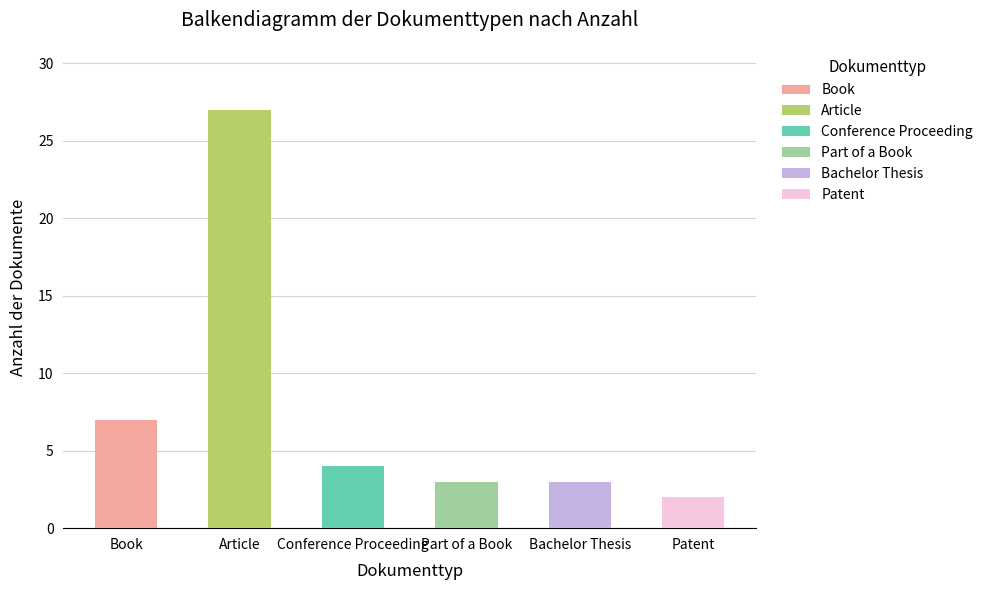

How many values in Conference Proceeding are above zero?

1